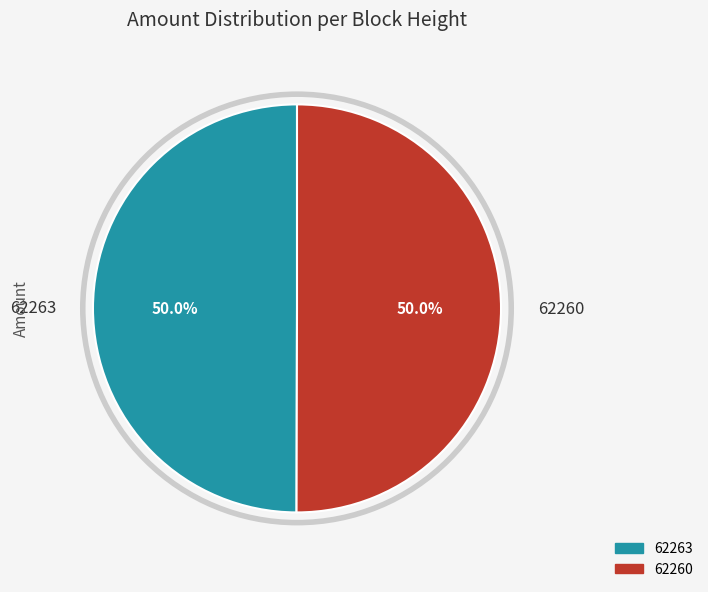

True or false: 62260 accounts for 91% of the total.

False